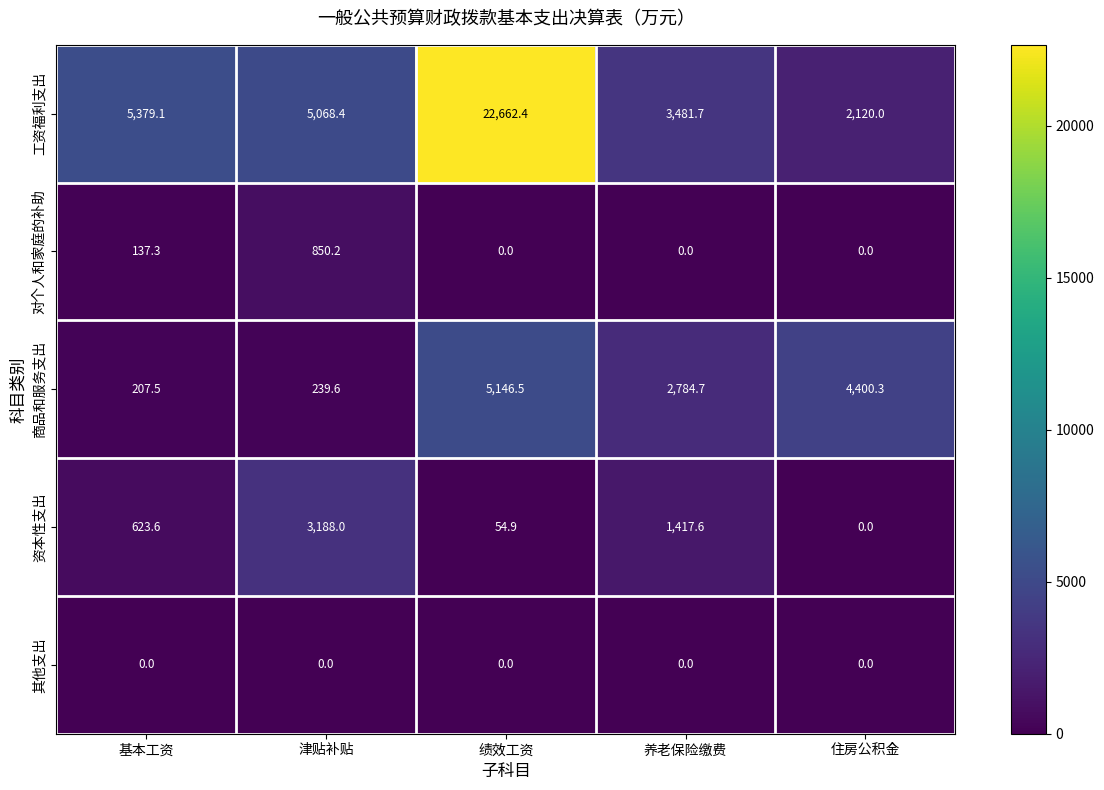

Rank the series by their maximum value, from lowest to highest.

其他支出, 对个人和家庭的补助, 资本性支出, 商品和服务支出, 工资福利支出